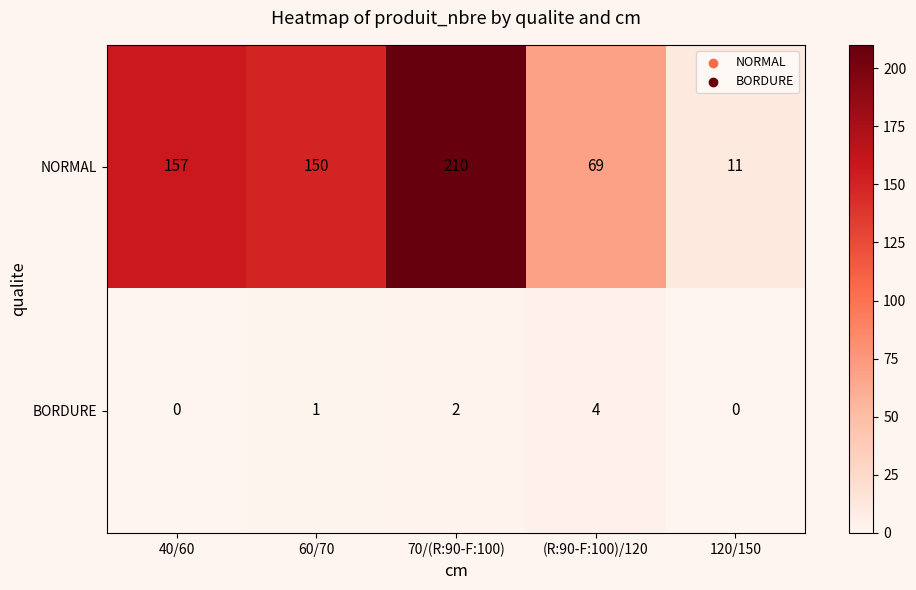

What is the highest value of the NORMAL series?

210